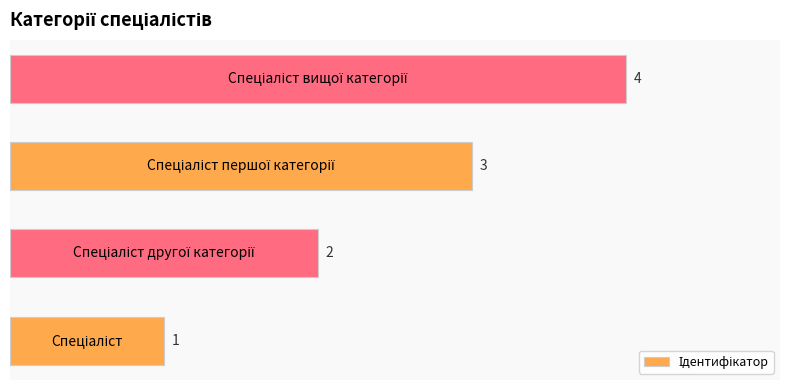

How many values are between 2 and 4?

3